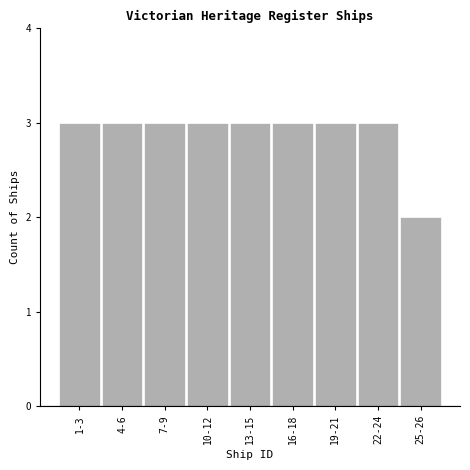

Reading left to right, what are all the values shown in this chart?

1-3=3	4-6=3	7-9=3	10-12=3	13-15=3	16-18=3	19-21=3	22-24=3	25-26=2